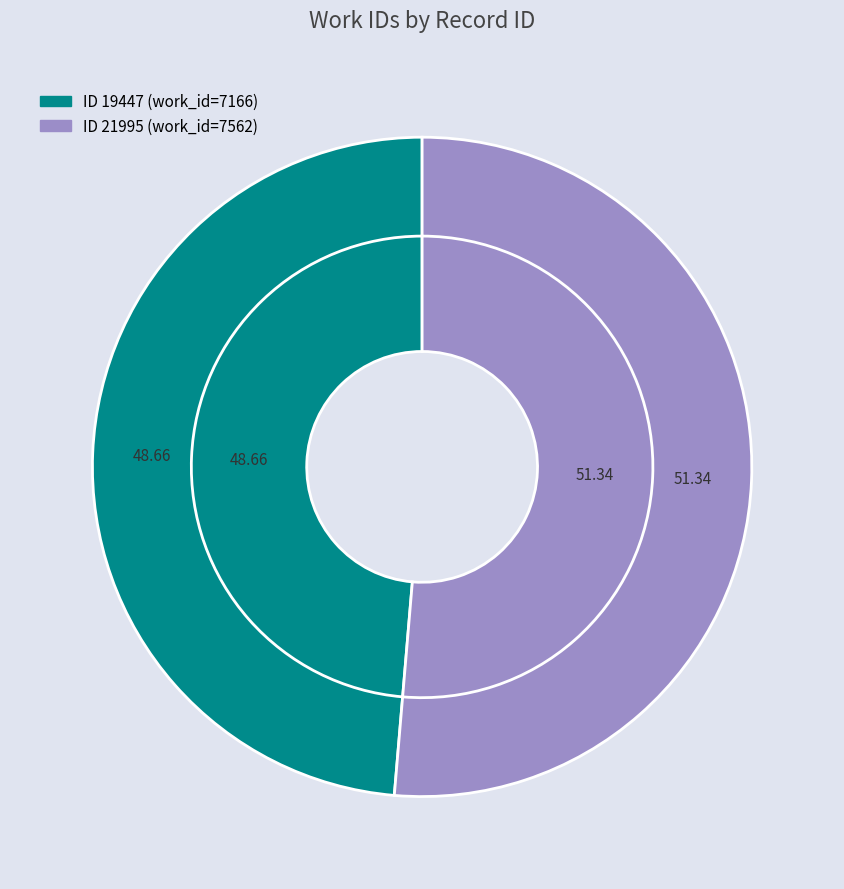

What is the smallest slice in the pie chart?

19447